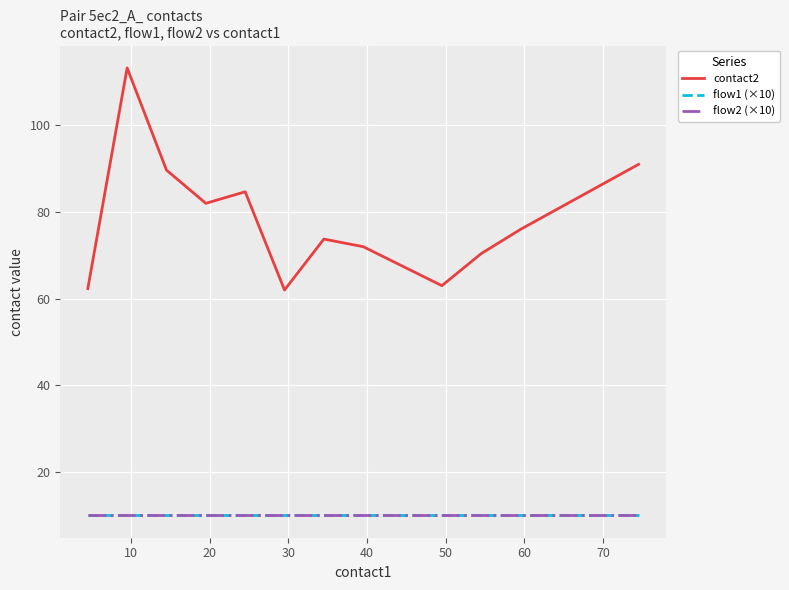

How many lines are shown in the chart?

3